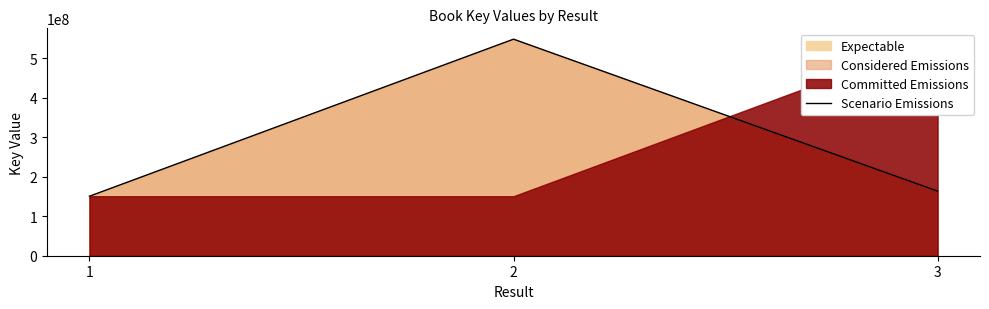

What is the value of the 1st point from the left?

150771002